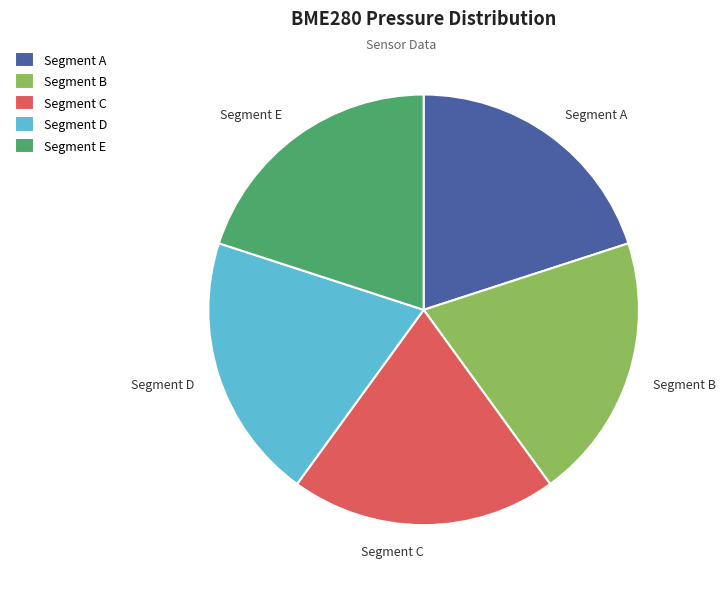

Combined, do Segment A and Segment D account for over 50%?

No